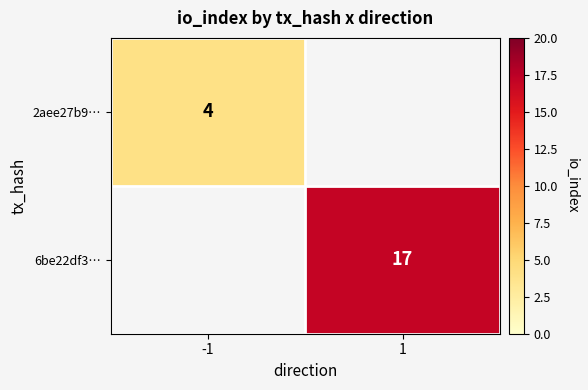

The 2aee27b9… series shows 4 at -1. True or false?

True